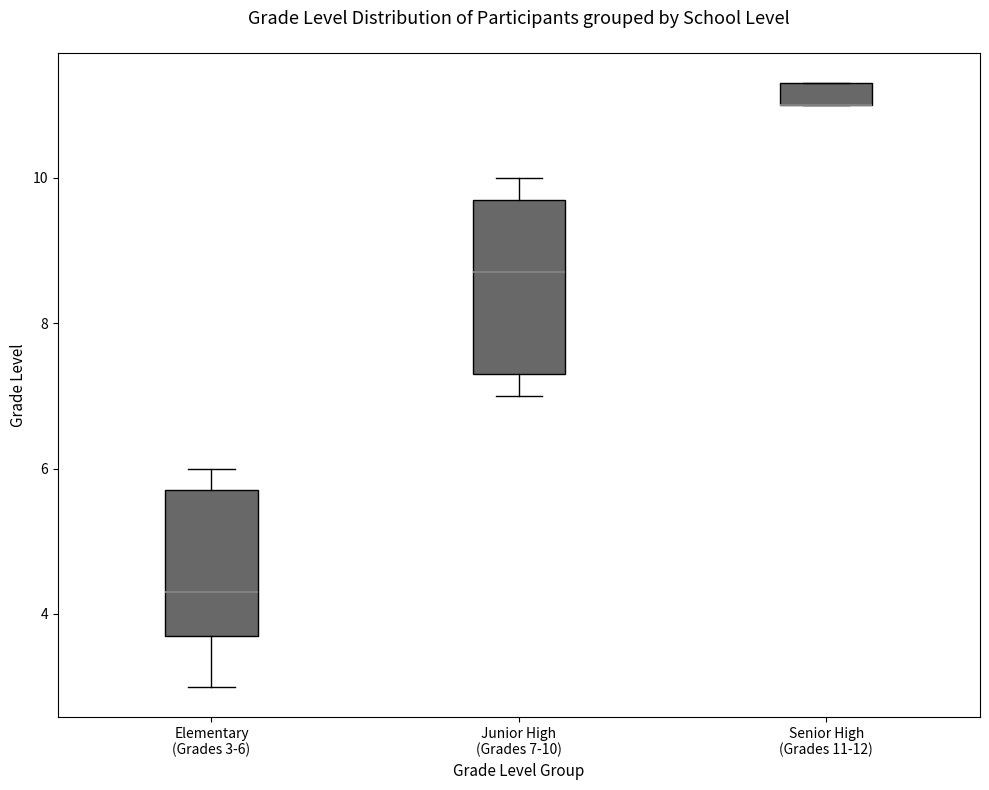

Comparing the boxes themselves (not the whiskers), which one is the tallest?

Junior High (Grades 7-10)